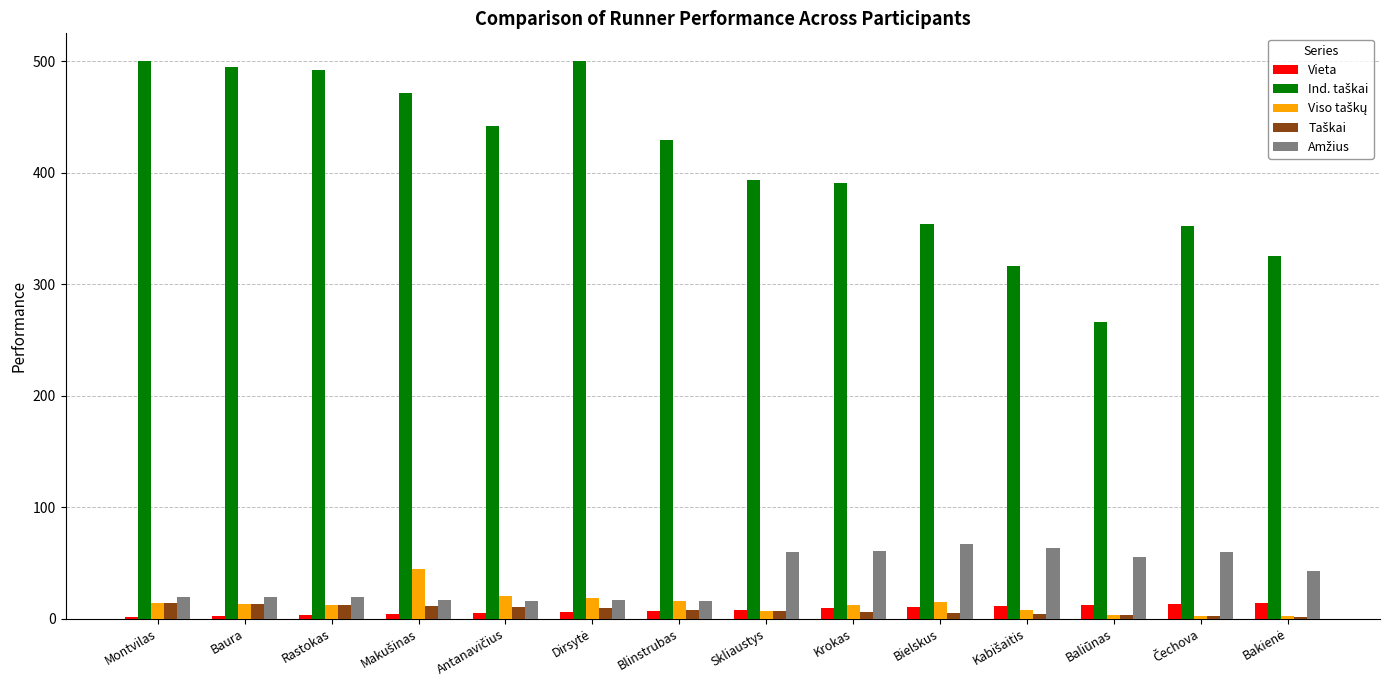

What is the maximum value shown in the chart?

500.0